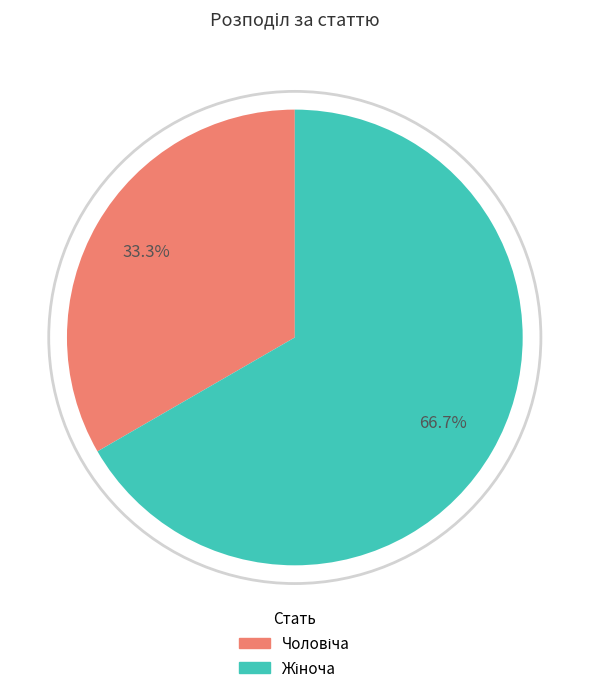

Does any single category account for the majority?

Yes